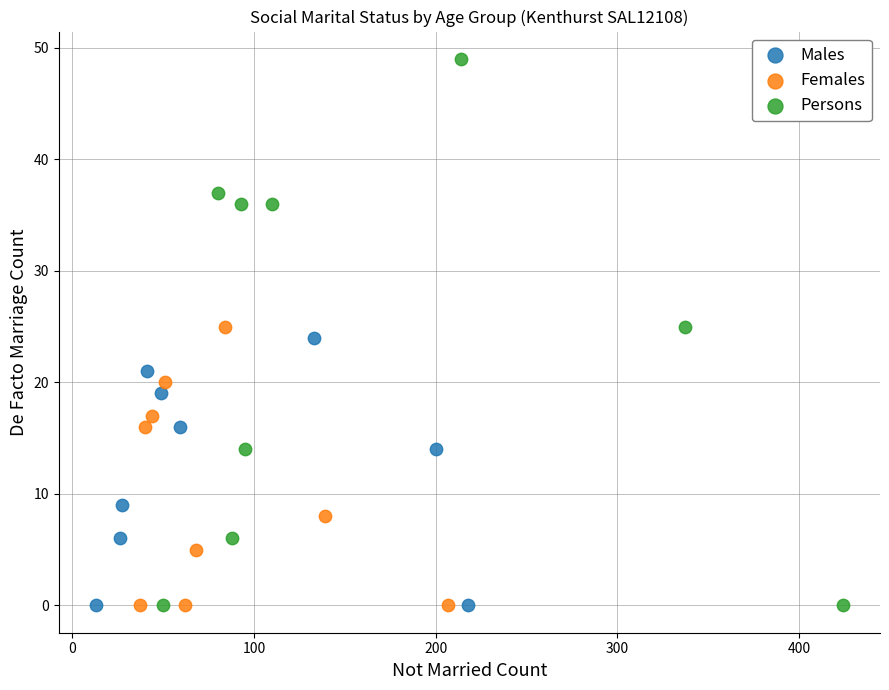

Which series contains the highest Y value?

Persons